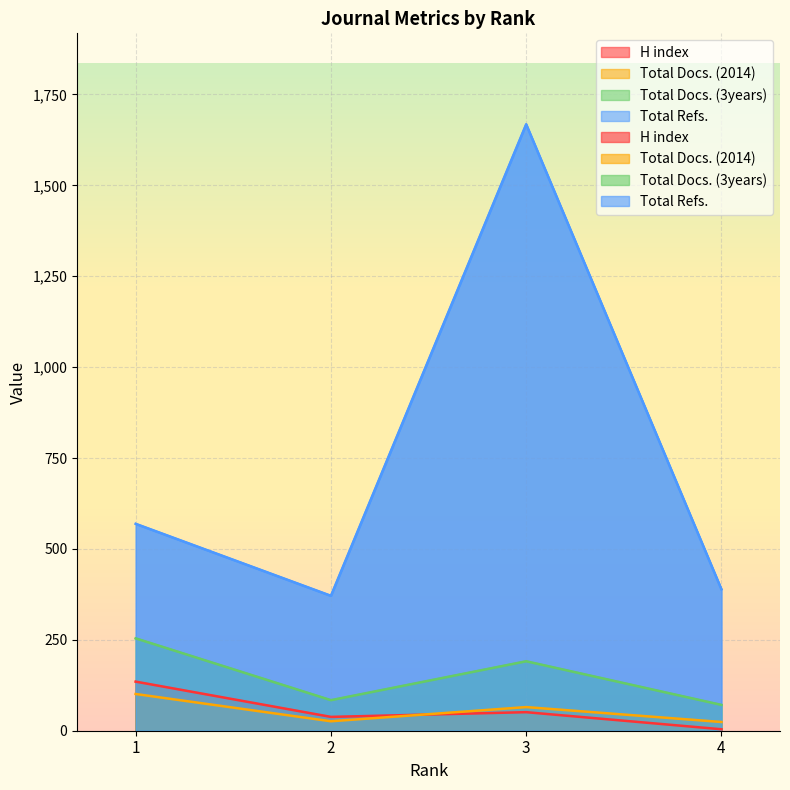

True or false: H index has a value of 51 at 3.

True